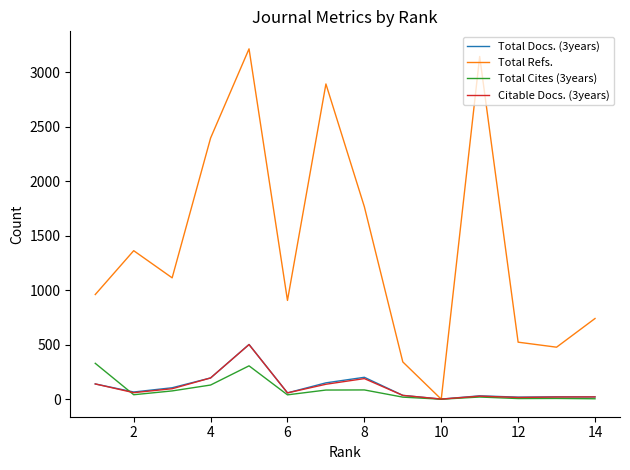

What is the maximum value shown in the chart?

3213